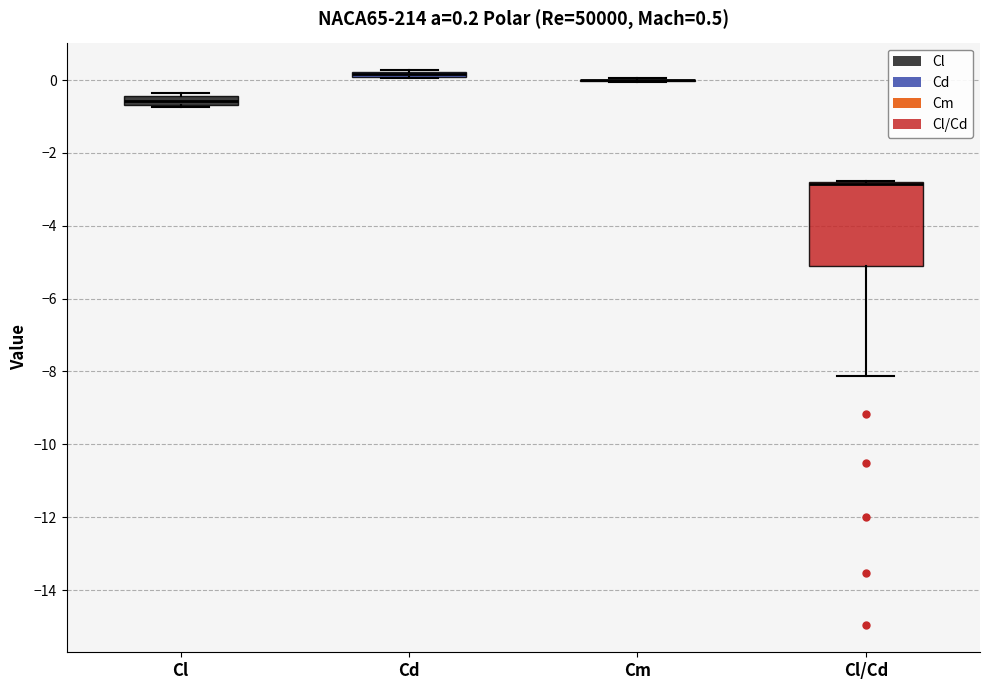

Comparing the boxes themselves (not the whiskers), which one is the tallest?

Cl/Cd